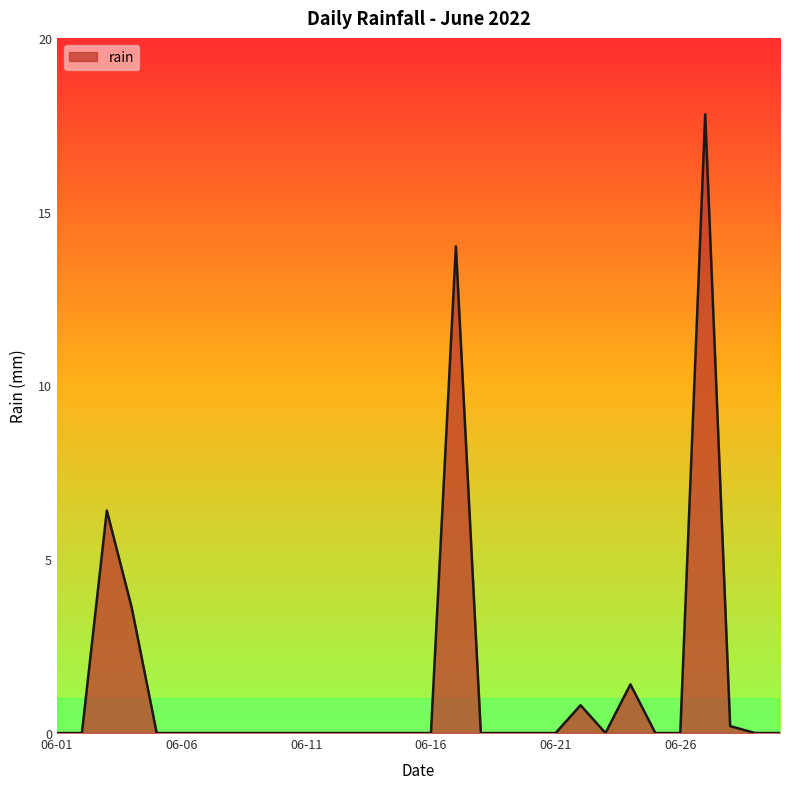

What is the greatest value displayed?

17.8